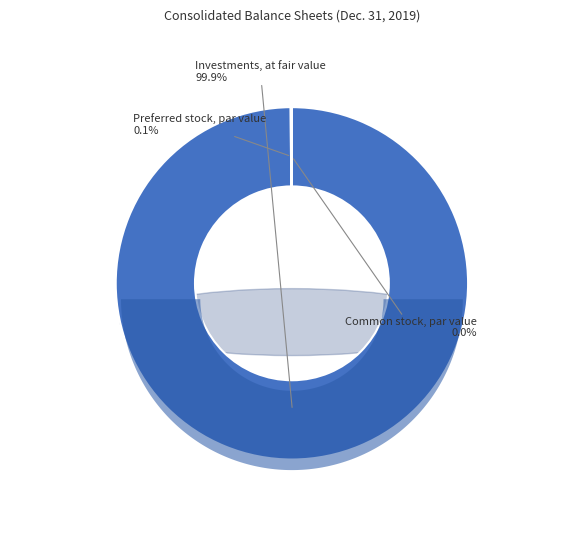

To the nearest percent, what is the combined percentage of Common stock, par value and Investments, at fair value?

100%